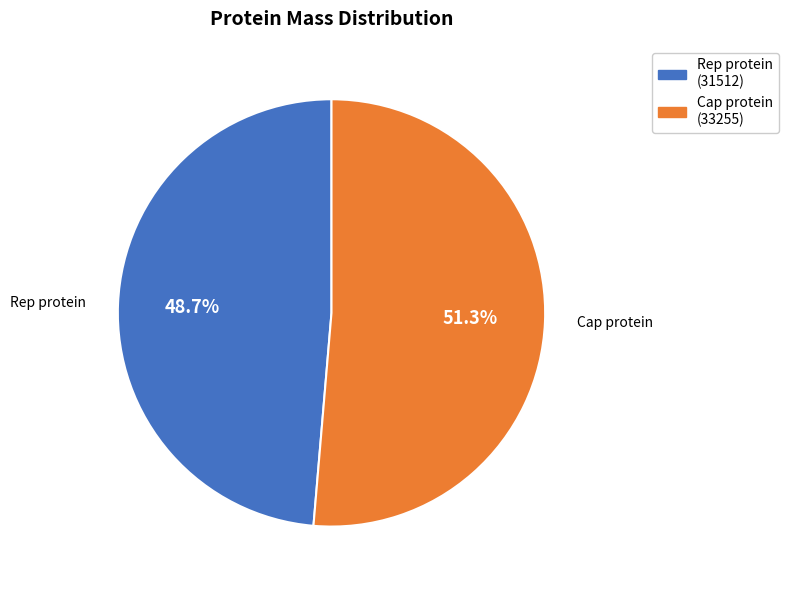

To the nearest percent, what is the average slice percentage?

50%